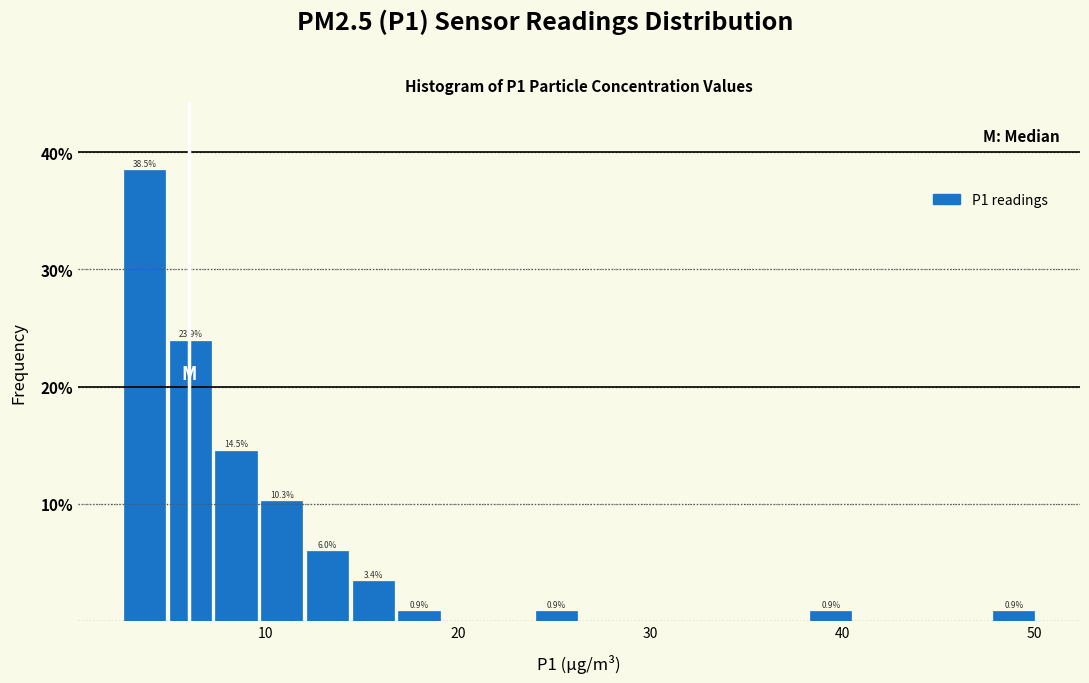

Read against the x-axis, roughly where is the centre of the tallest bar?

4